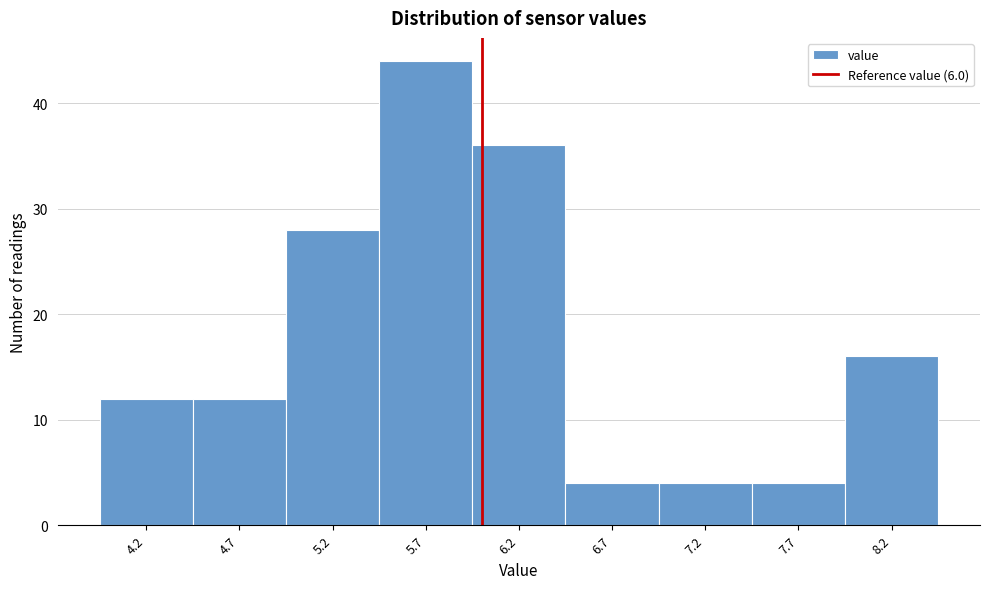

Which range on the x-axis has the tallest bar?

5.45 to 5.95